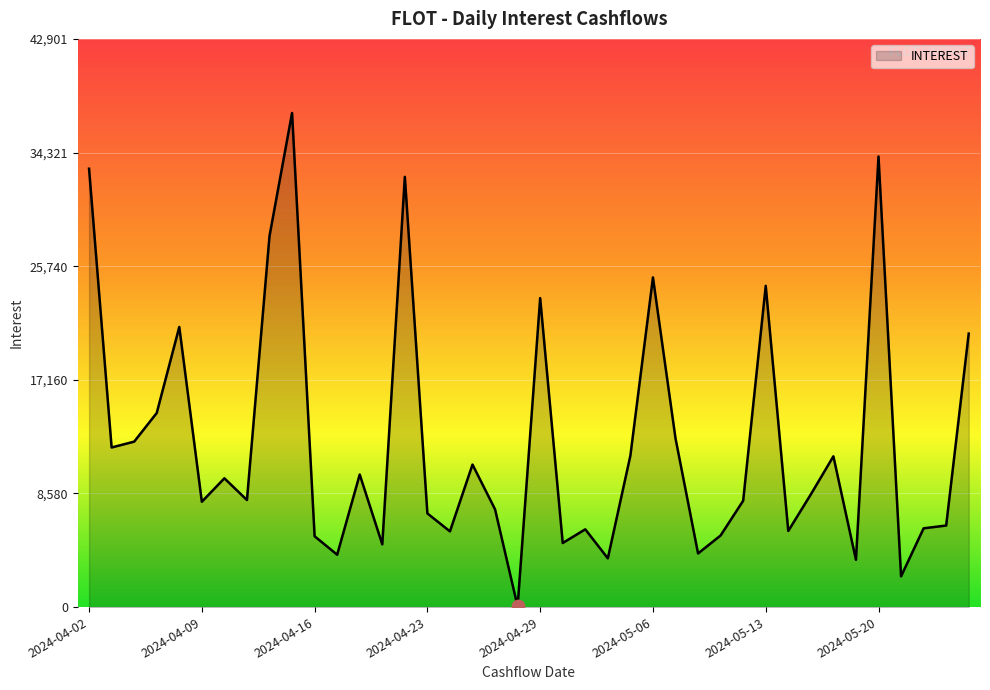

What is the difference between the maximum and minimum values?

37257.0